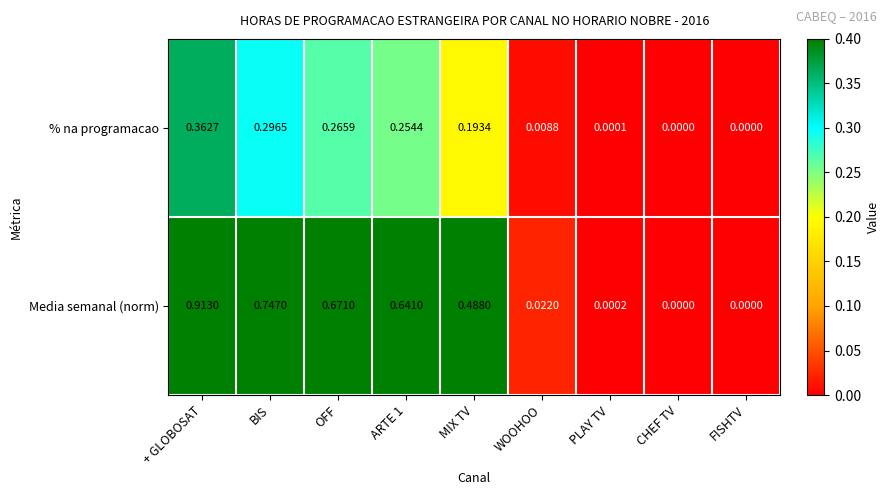

At which label does Media semanal (norm) reach its peak?

+ GLOBOSAT